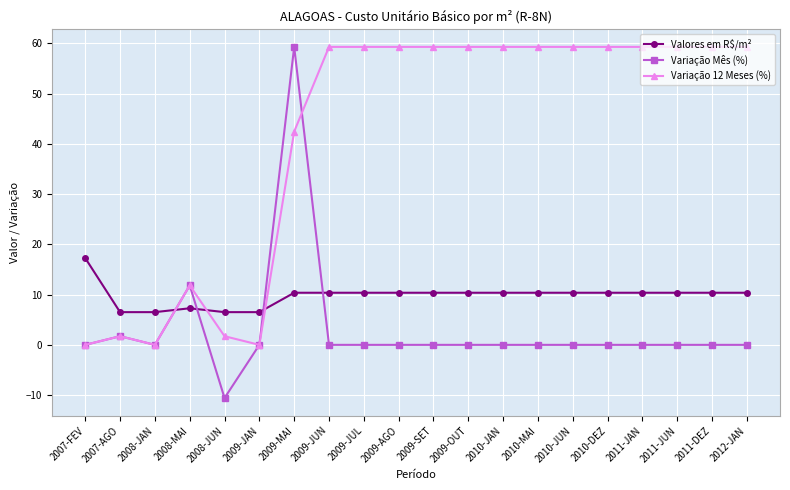

List the series in order of their overall mean, lowest first.

Variação Mês (%), Valores em R$/m², Variação 12 Meses (%)